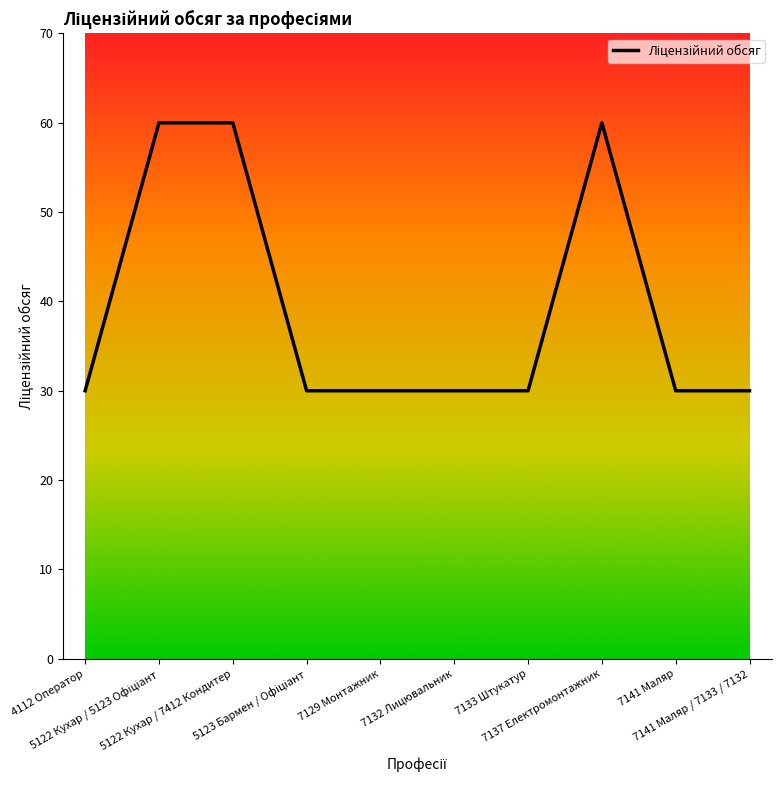

What is the difference between the maximum and minimum values?

30